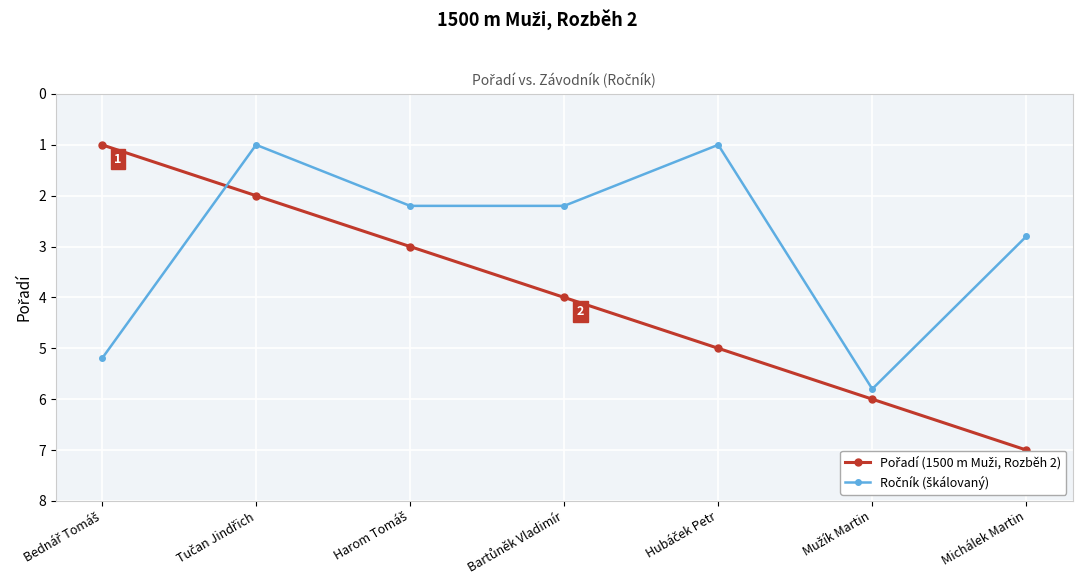

What is the smallest value displayed?

1.0